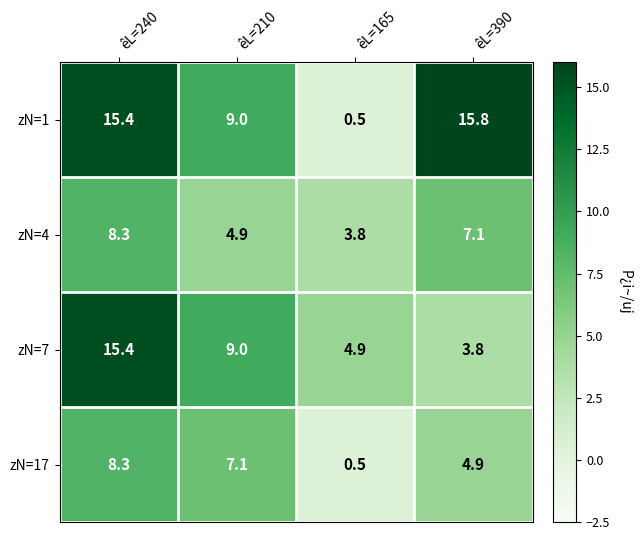

Count the number of categories in the chart.

4